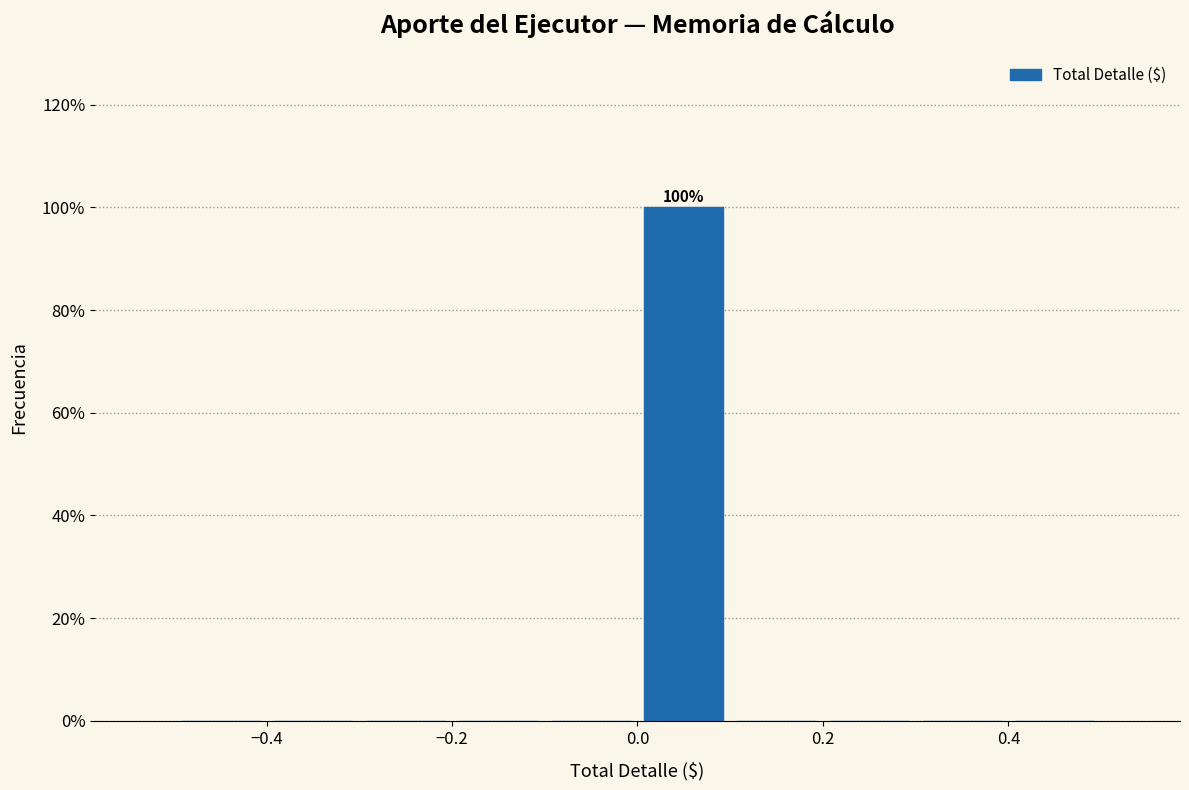

Which range on the x-axis has the tallest bar?

0.0 to 0.1